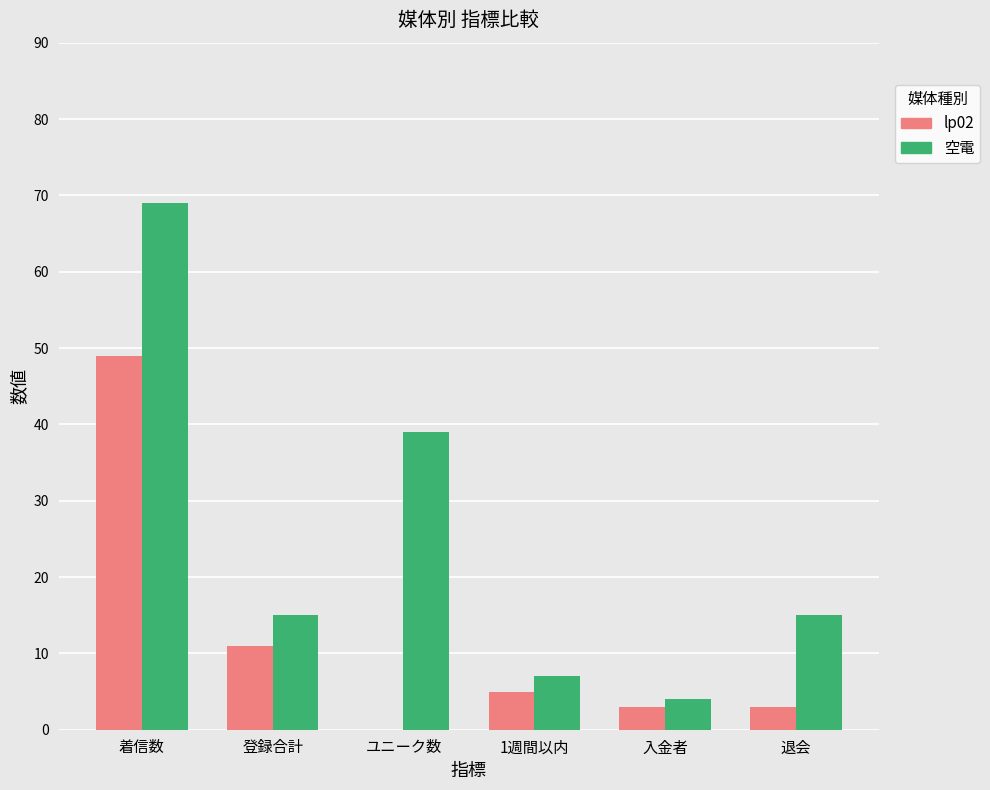

Reading left to right, what are all the values shown in this chart?

lp02: 着信数=49	登録合計=11	ユニーク数=0	1週間以内=5	入金者=3	退会=3
空電: 着信数=69	登録合計=15	ユニーク数=39	1週間以内=7	入金者=4	退会=15